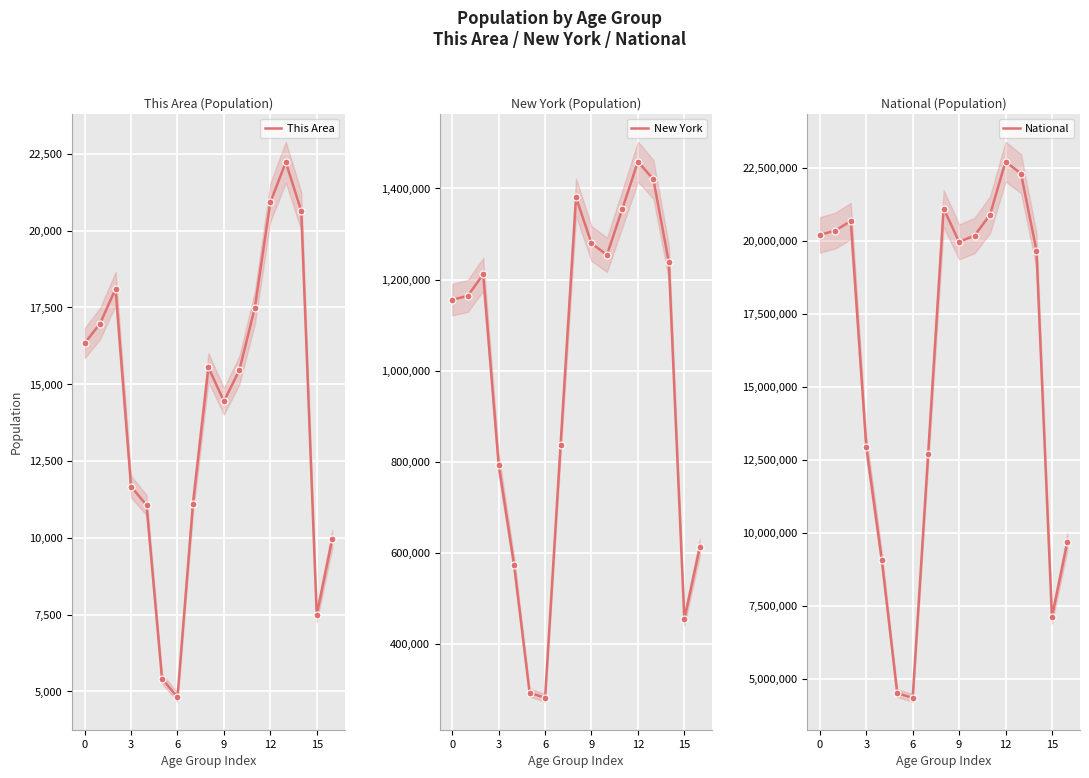

Which series changed the most between 3 and 9?

National